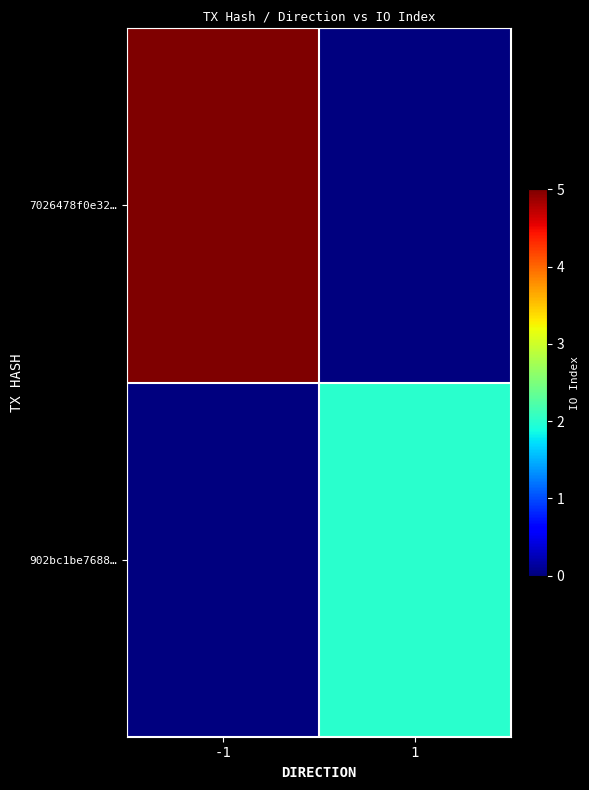

At which category is the sum across all series the highest?

-1